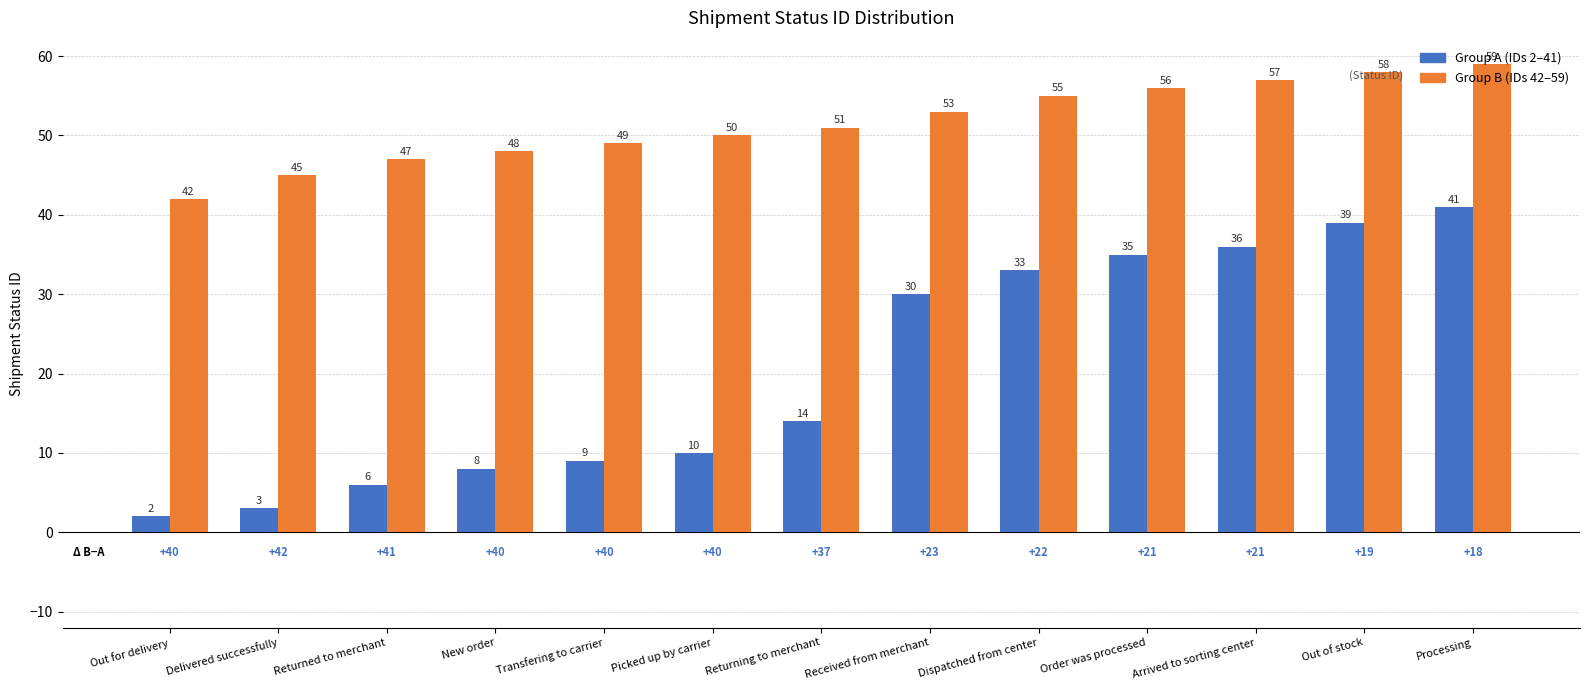

At which category does the chart reach its minimum across all series?

Out for delivery